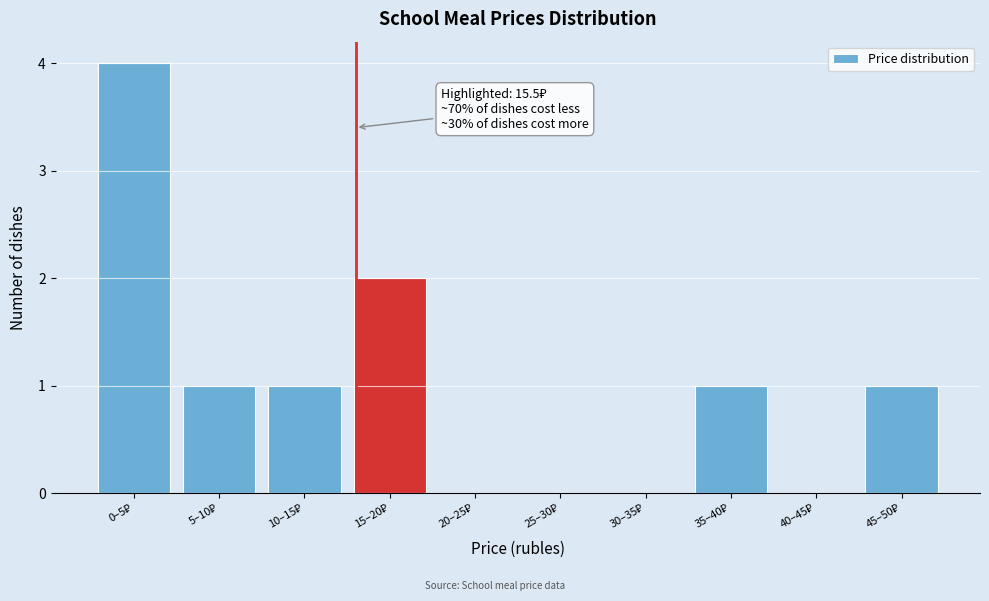

What is the sum of all values?

10